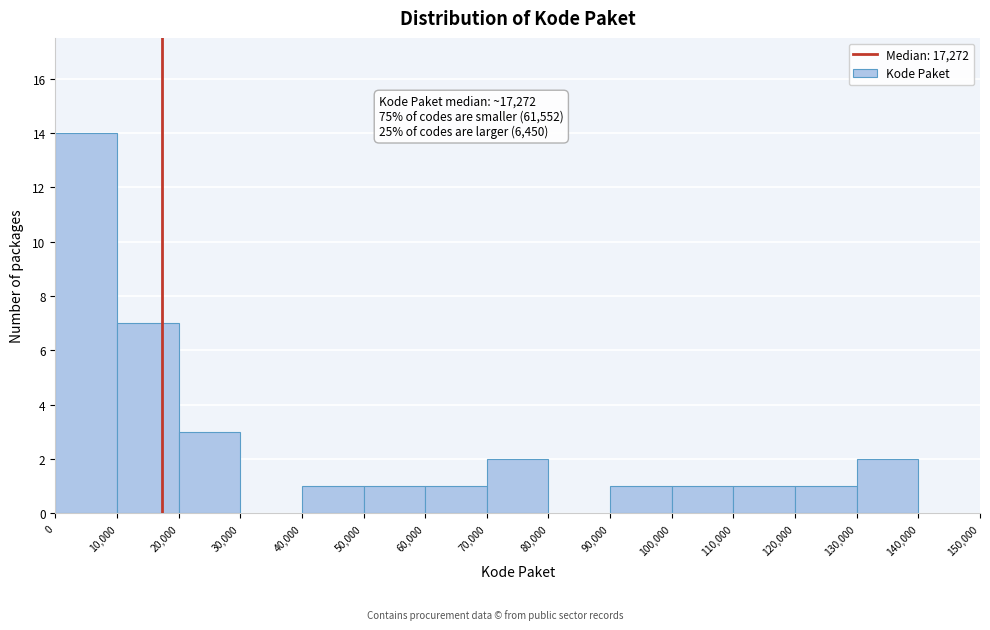

Which range on the x-axis has the tallest bar?

0 to 10,000